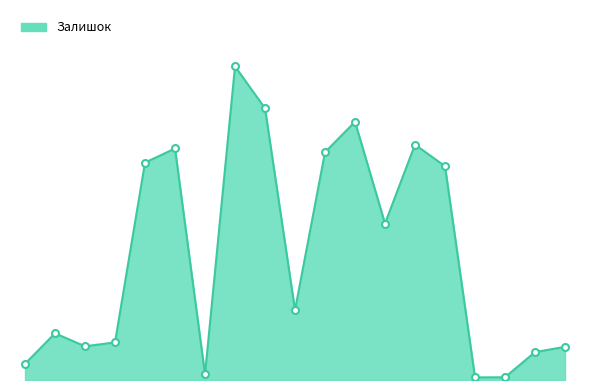

What is the greatest value displayed?

2419